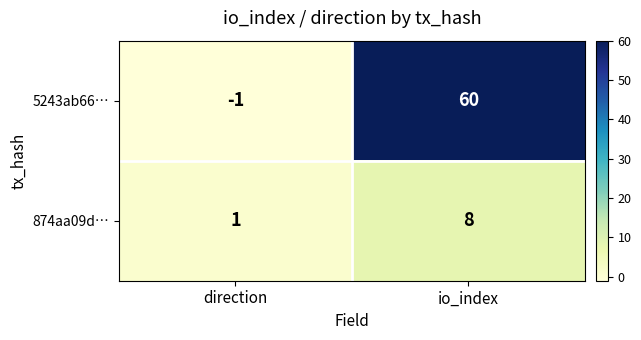

Which category has the lowest value across all series?

direction